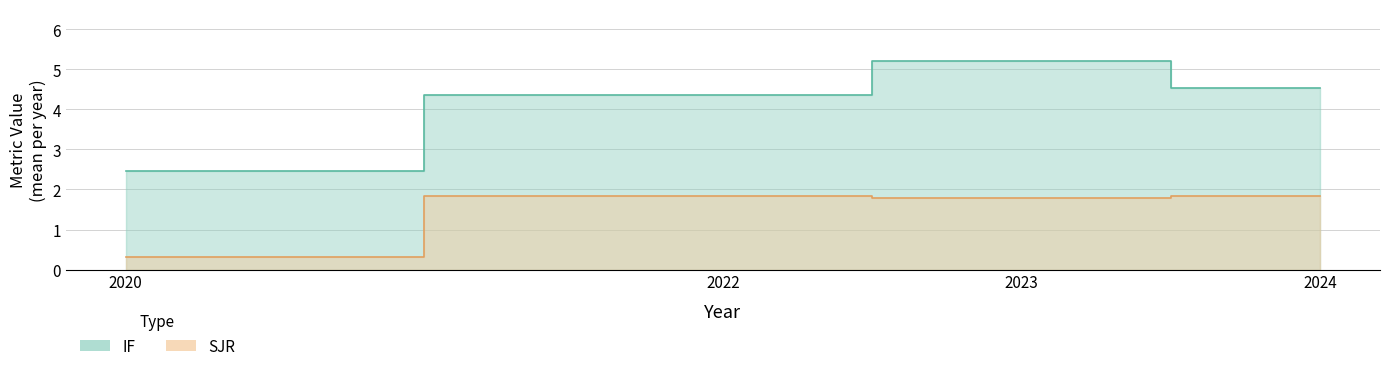

Does the chart display data point markers on the line(s)?

No